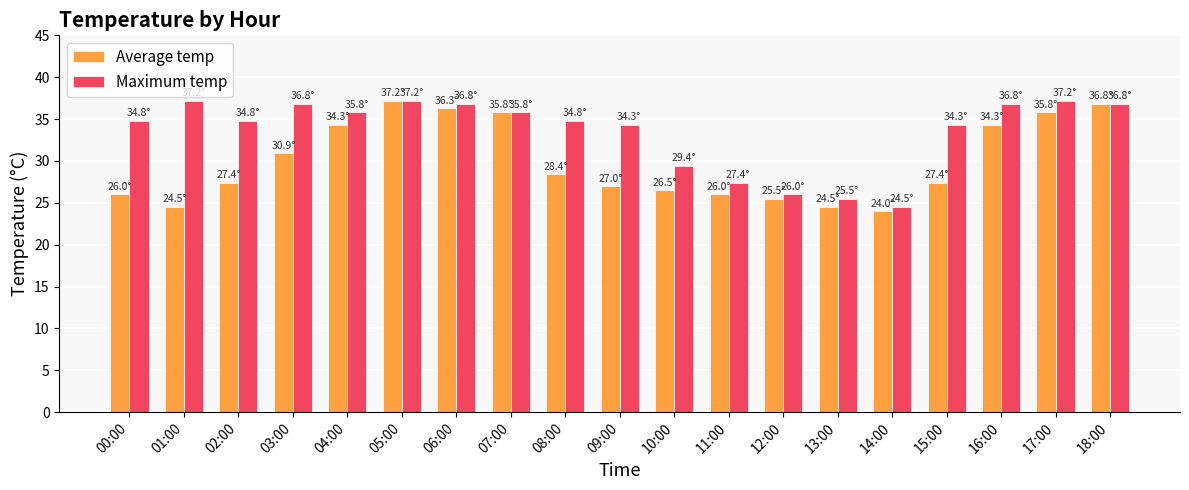

Which label corresponds to the smallest value in the chart?

14:00